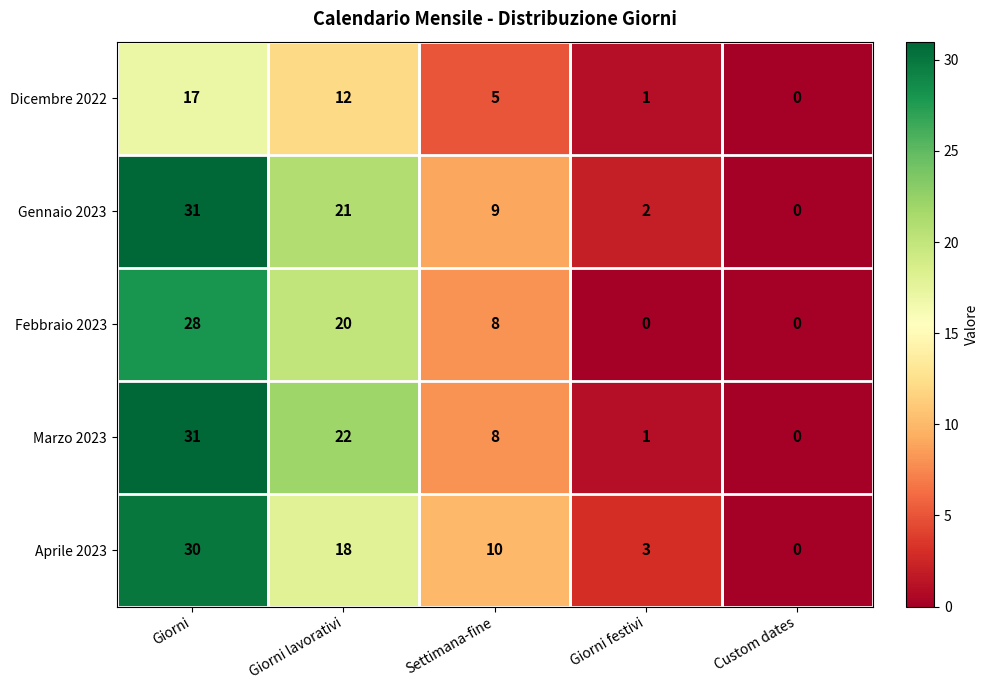

List the labels in order of Marzo 2023 value, smallest first.

Custom dates, Giorni festivi, Settimana-fine, Giorni lavorativi, Giorni